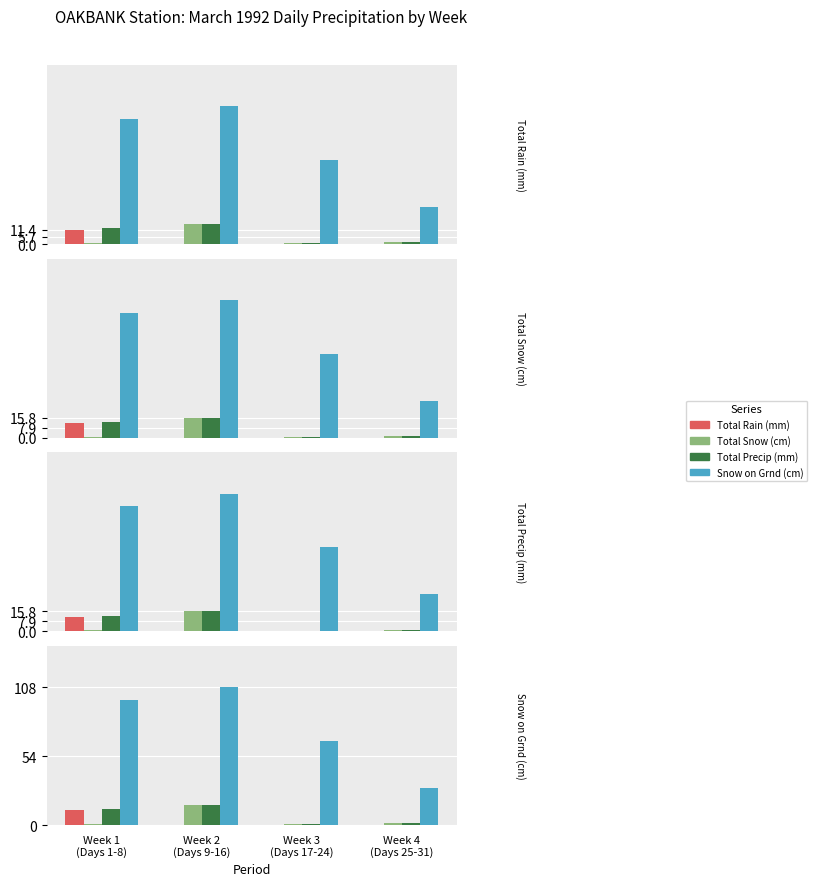

What is the sum of all Total Rain (mm) values?

11.4